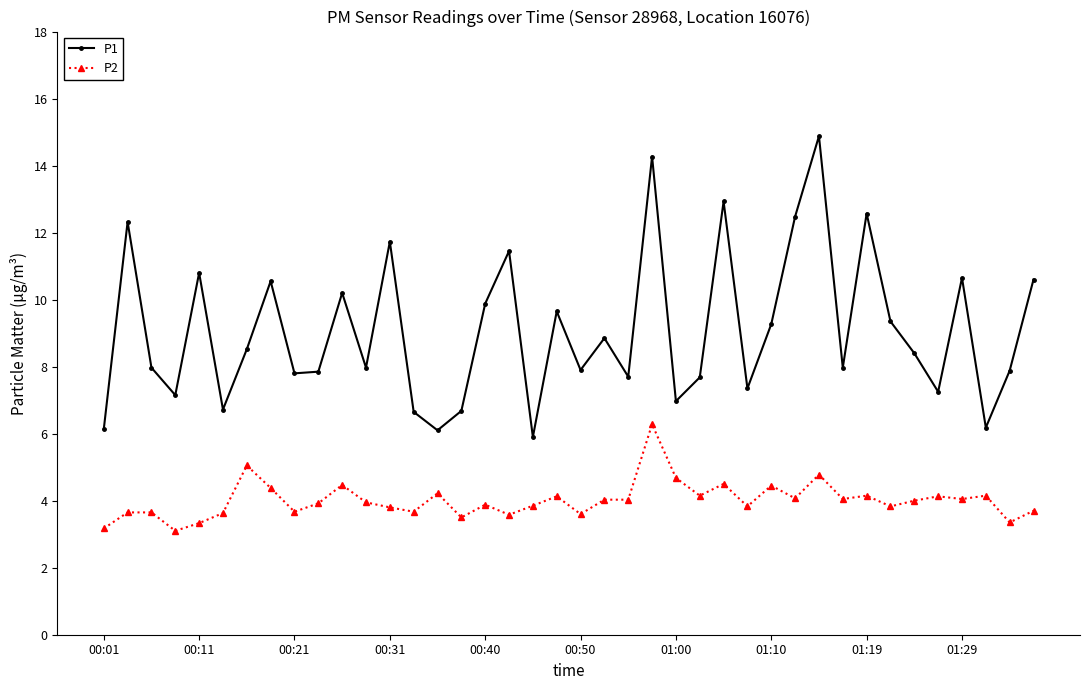

List the series in order of their overall mean, lowest first.

P2, P1